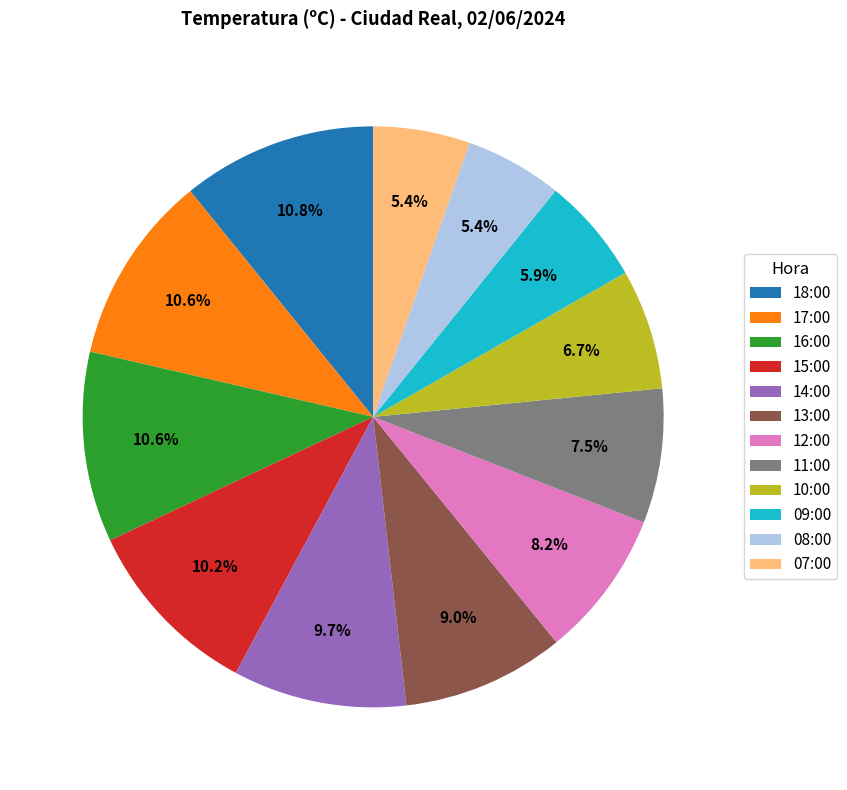

To the nearest percent, what is the difference between the 11:00 and 10:00 slice percentages?

1%